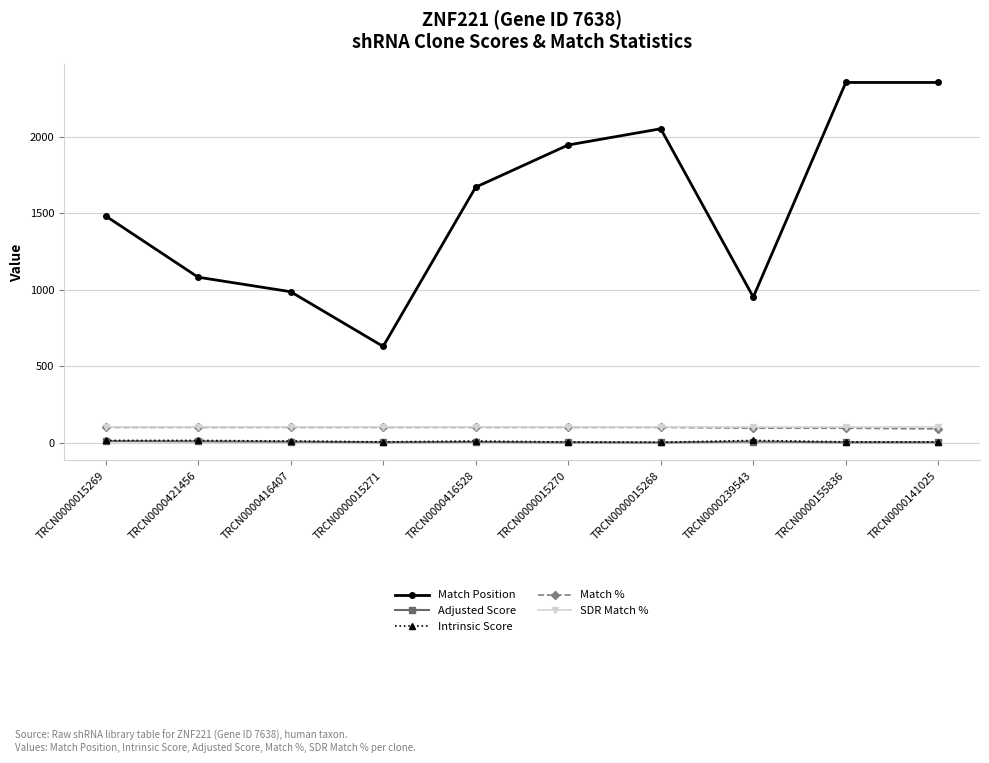

Which series changed the most between TRCN0000416407 and TRCN0000015268?

Match Position